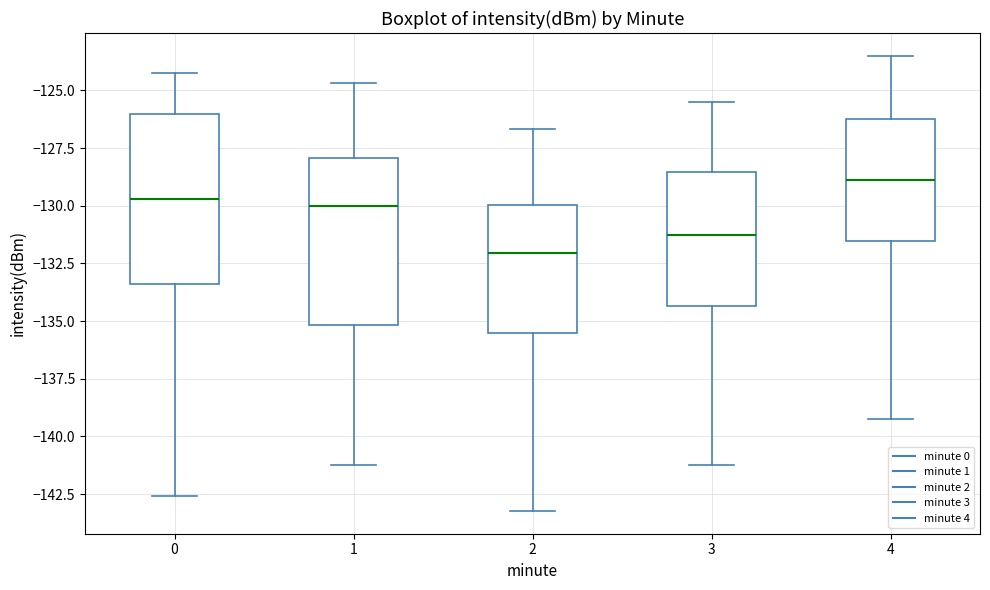

Reading left to right, read every box against the y-axis: the position of its median line, the range the box covers, and the ends of its whiskers. The values are not printed on the chart, so give them approximately, as read against the axis.

0: median -129.5, box -133.5 to -126.0, whiskers -142.5 to -124.0
1: median -130.0, box -135.0 to -128.0, whiskers -141.0 to -124.5
2: median -132.0, box -135.5 to -130.0, whiskers -143.0 to -126.5
3: median -131.5, box -134.5 to -128.5, whiskers -141.0 to -125.5
4: median -129.0, box -131.5 to -126.0, whiskers -139.0 to -123.5